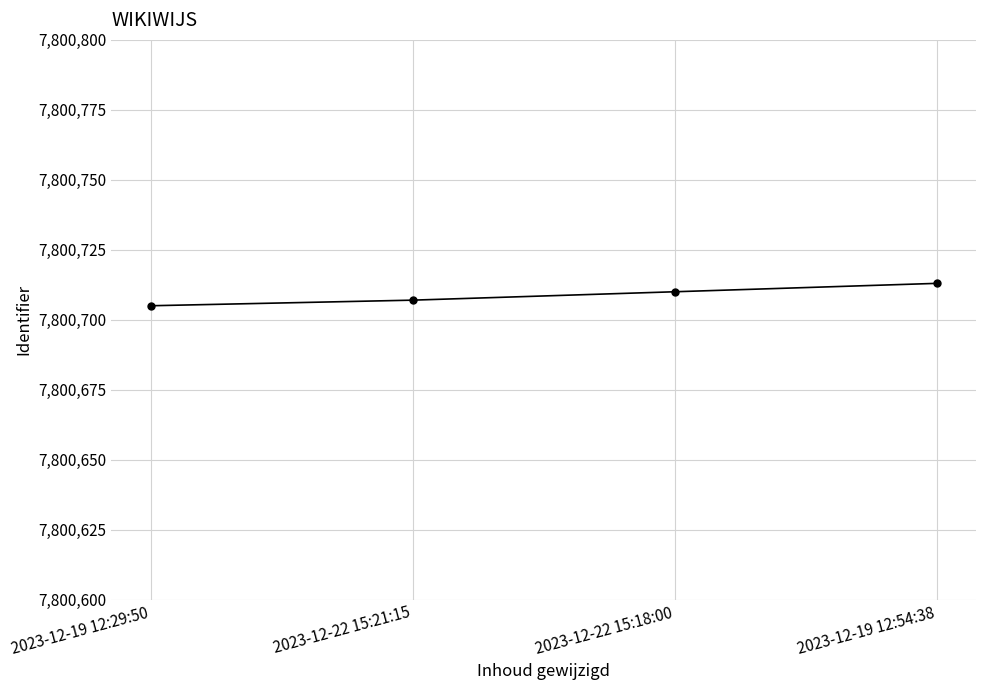

What is the value of the 3rd point from the left?

7800710